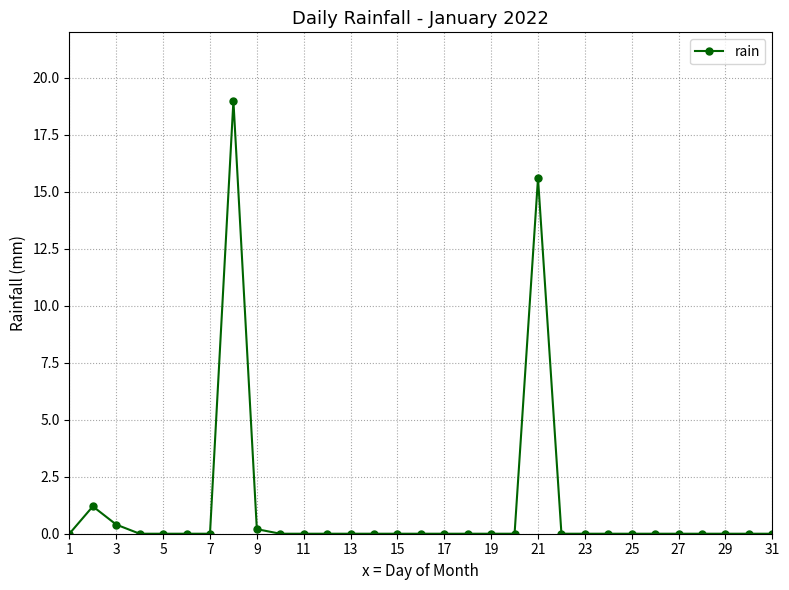

What is the sum of all values?

36.4